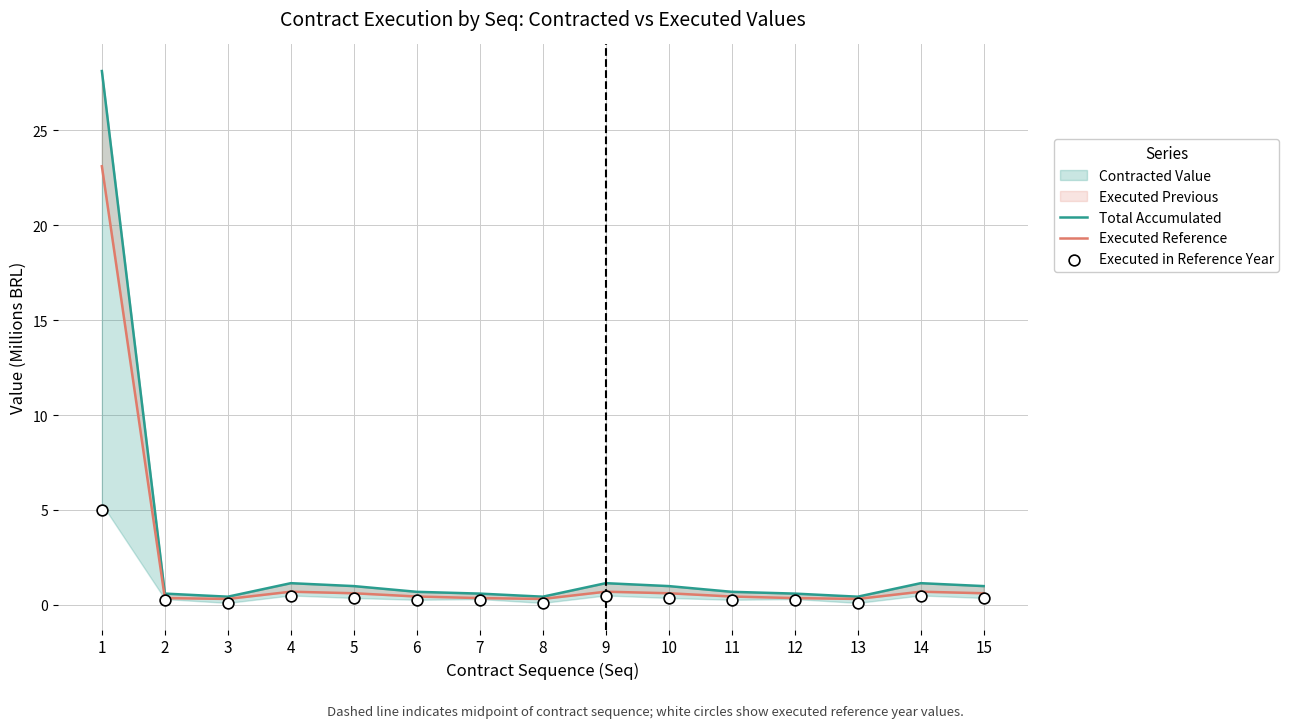

Is the value of Total Accumulated at 1 greater than the value of Executed Reference at 7?

Yes